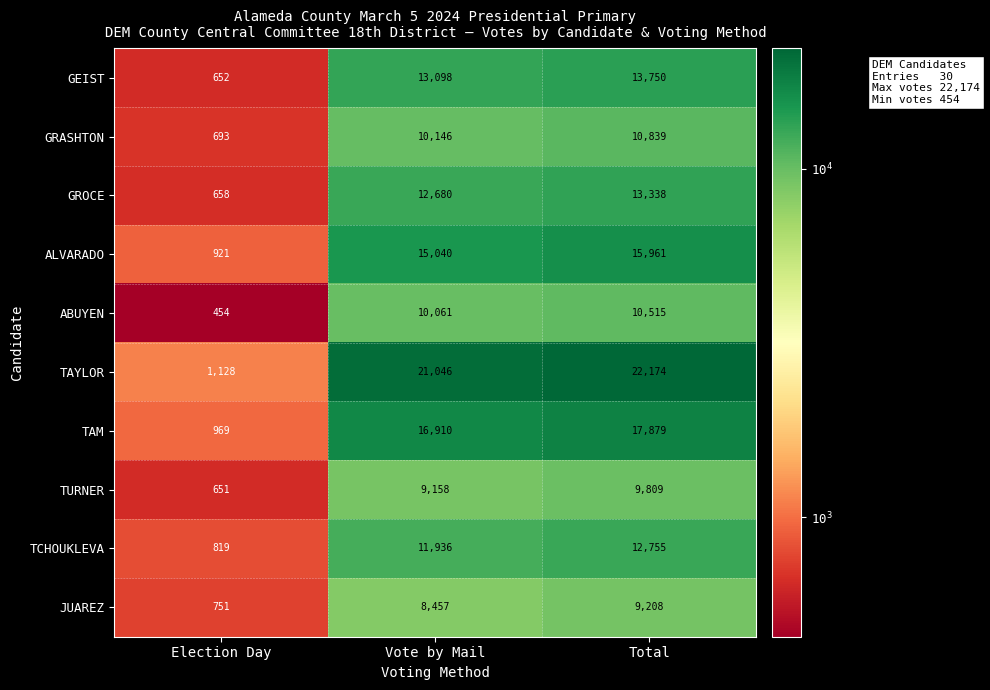

Which series has the largest total across all categories?

TAYLOR